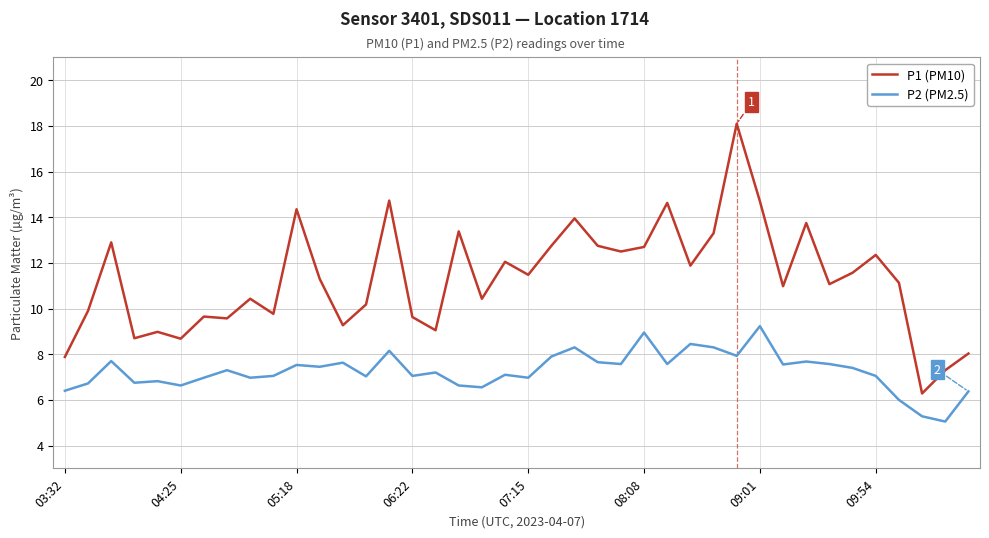

List the series in order of their overall mean, lowest first.

P2 (PM2.5), P1 (PM10)